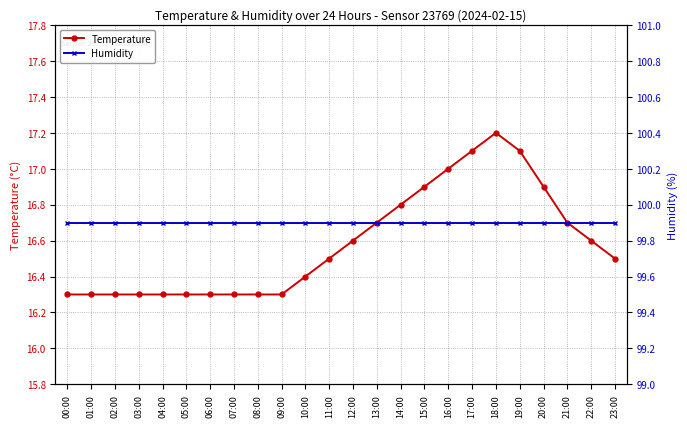

Which series has the widest spread of values?

Temperature